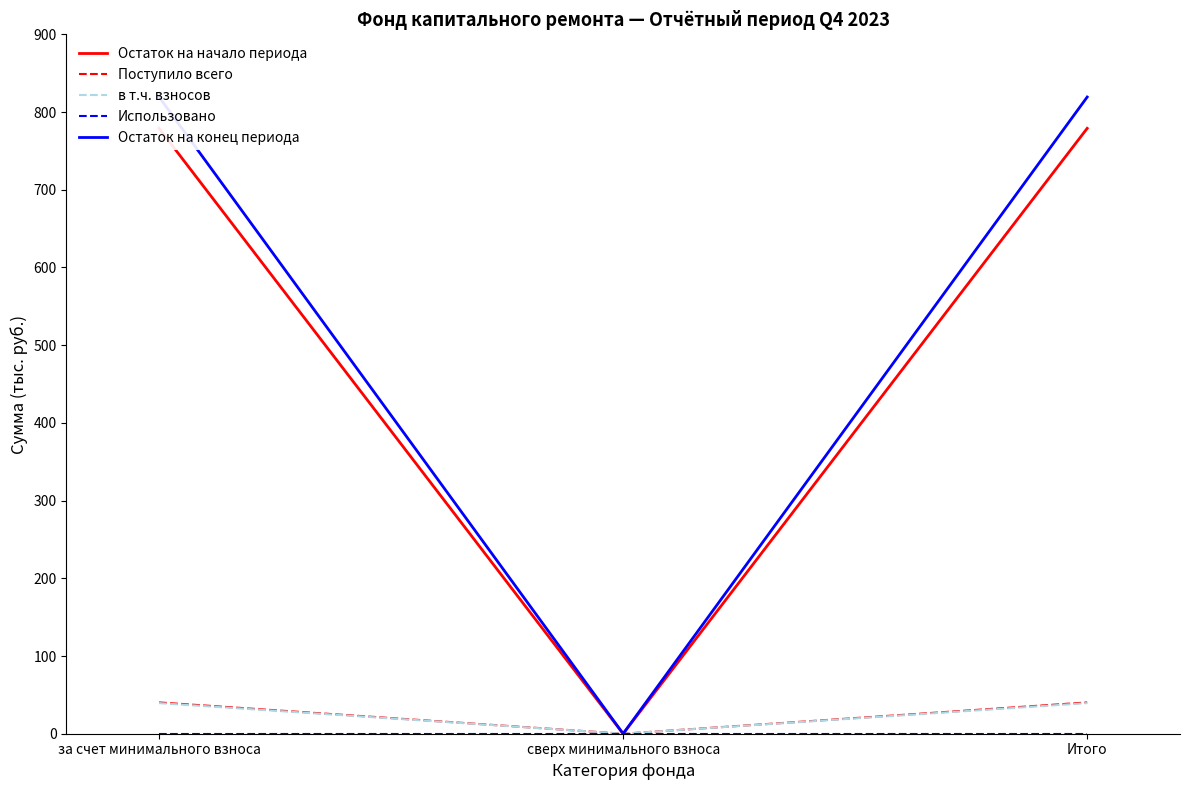

Reading right to left, extract all data points from this chart.

Остаток на начало периода: Итого=779.0	сверх минимального взноса=0.0	за счет минимального взноса=779.0
Поступило всего: Итого=40.3	сверх минимального взноса=0.0	за счет минимального взноса=40.3
в т.ч. взносов: Итого=39.4	сверх минимального взноса=0.0	за счет минимального взноса=39.4
Использовано: Итого=0.0	сверх минимального взноса=0.0	за счет минимального взноса=0.0
Остаток на конец периода: Итого=819.3	сверх минимального взноса=0.0	за счет минимального взноса=819.3